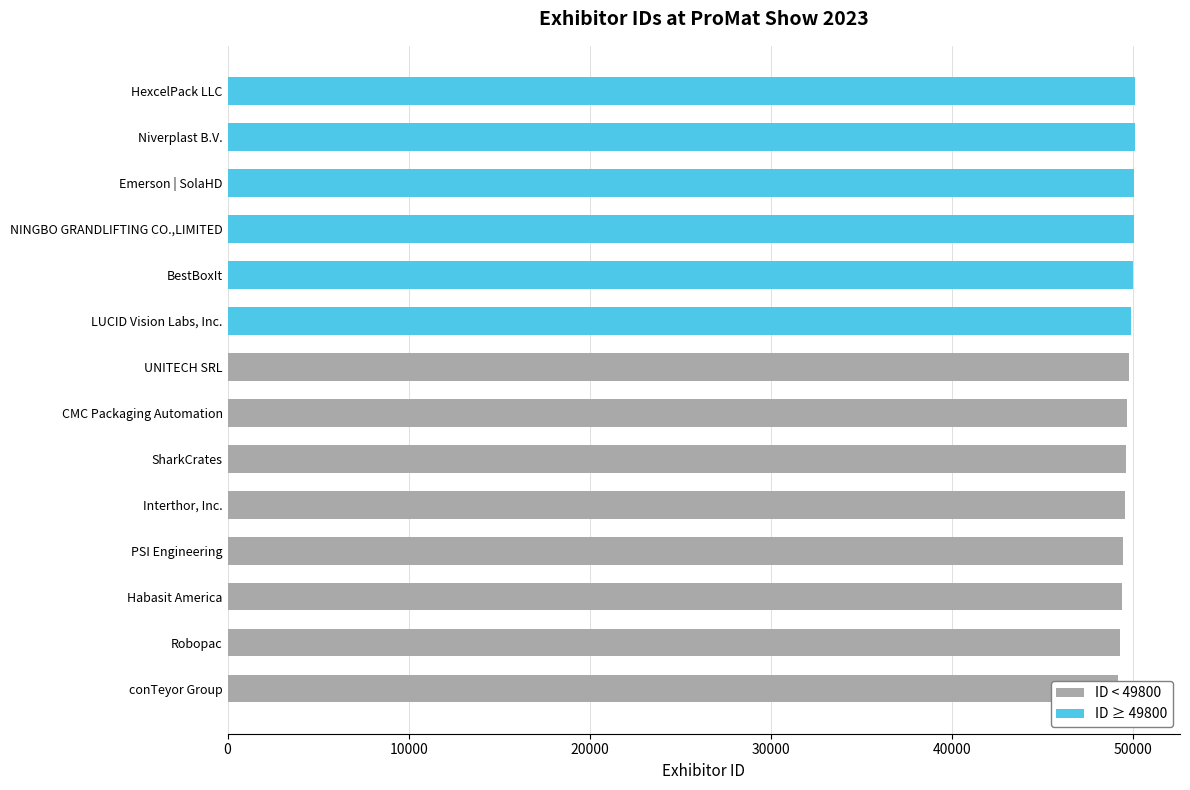

Count the number of categories in the chart.

14